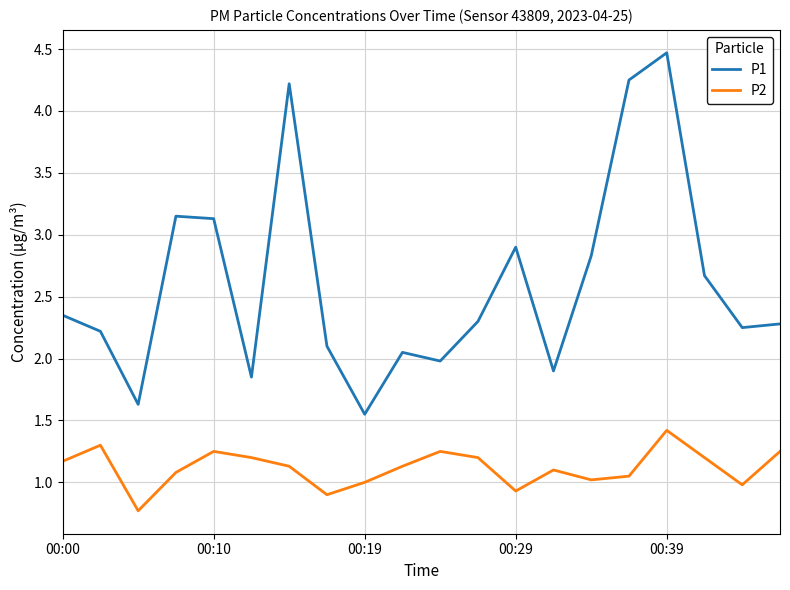

List the series in order of their overall mean, highest first.

P1, P2